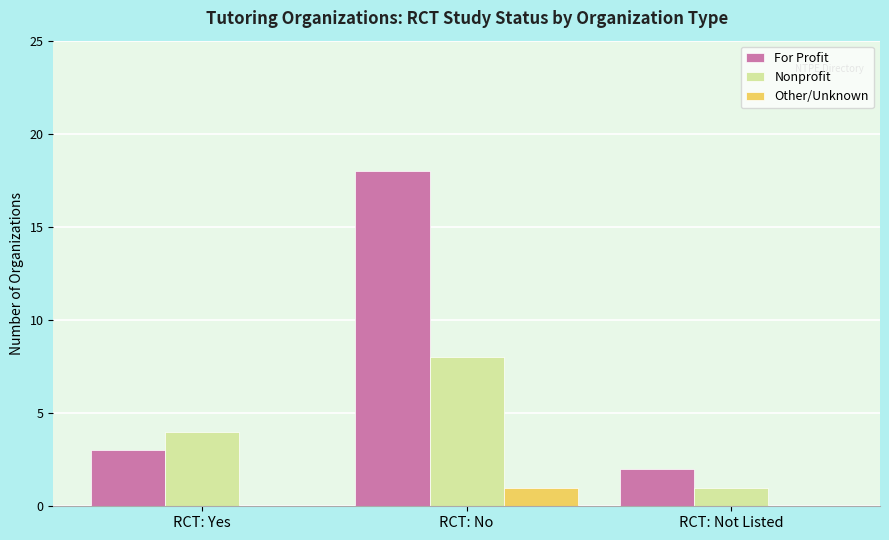

What is the spread (max minus min) of values at RCT: No?

17